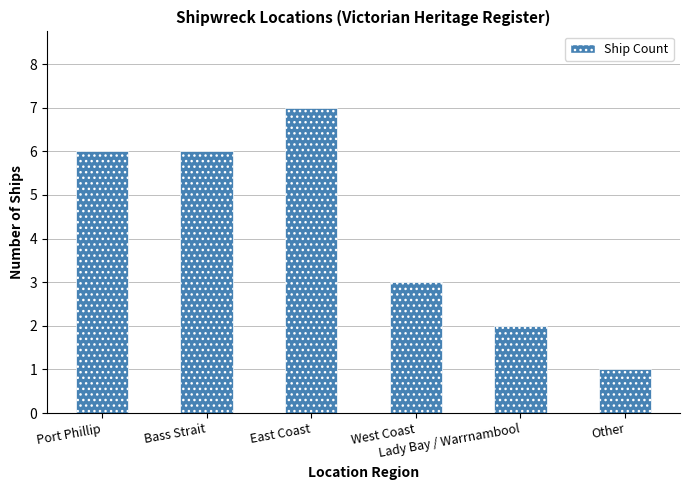

What is the difference between the maximum and minimum values?

6